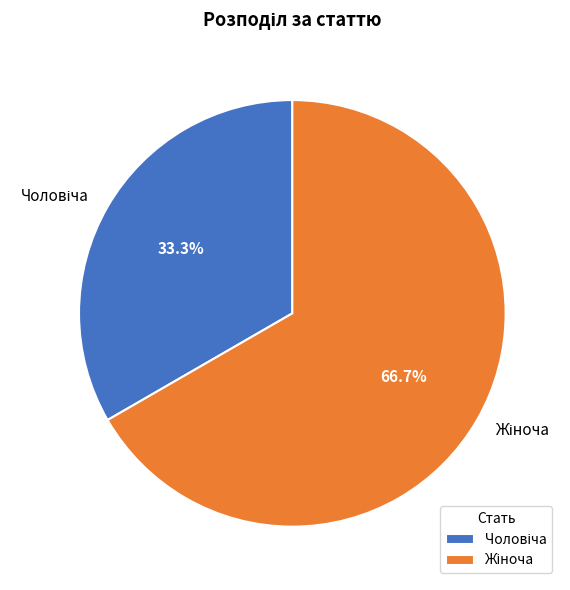

To the nearest percent, what percentage of the pie is Чоловіча?

33%